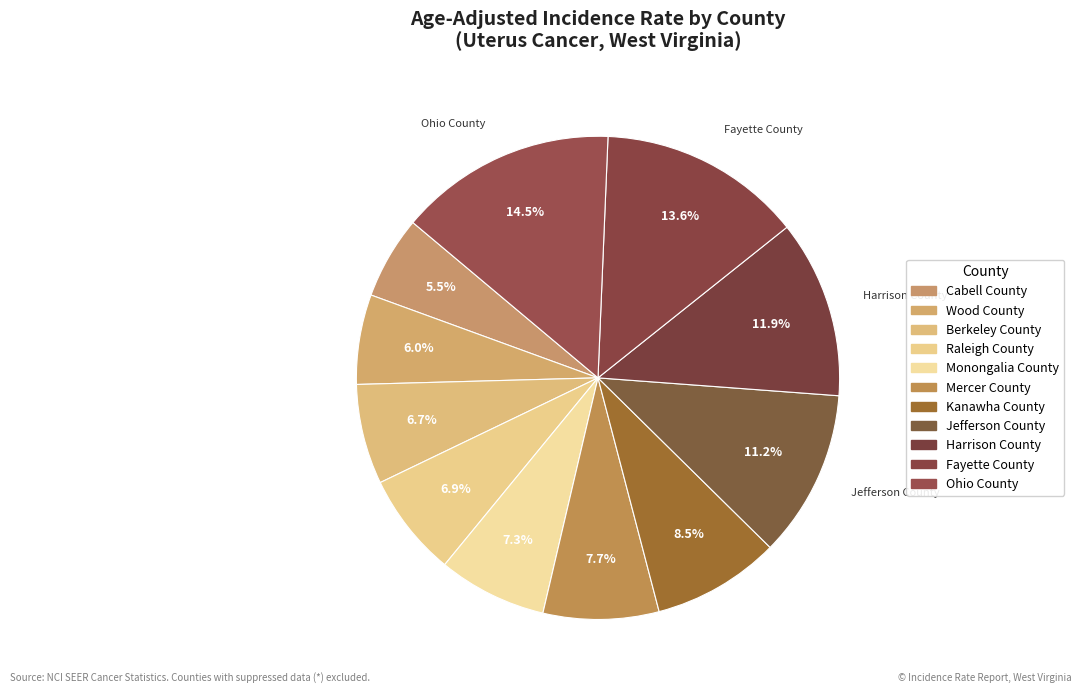

Rank the categories by value from lowest to highest.

Cabell County, Wood County, Berkeley County, Raleigh County, Monongalia County, Mercer County, Kanawha County, Jefferson County, Harrison County, Fayette County, Ohio County